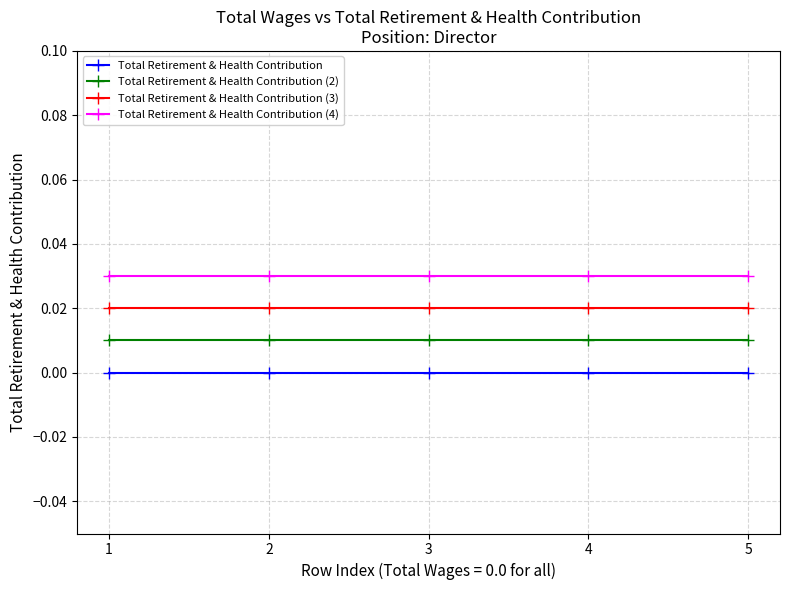

True or false: Total Retirement & Health Contribution and Total Retirement & Health Contribution (4) cross at least once.

False